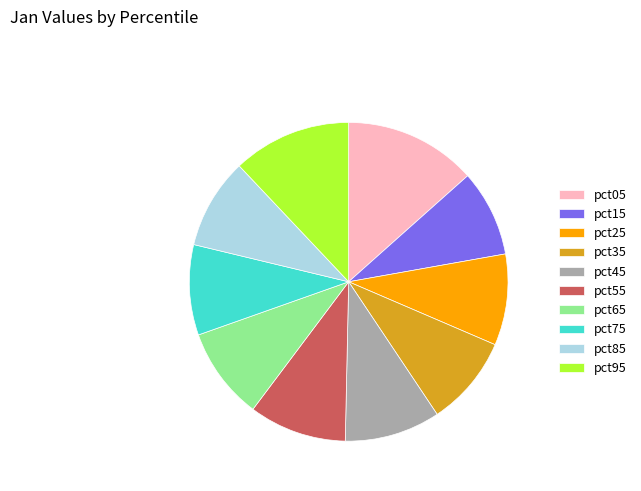

Which slice is the largest?

pct05